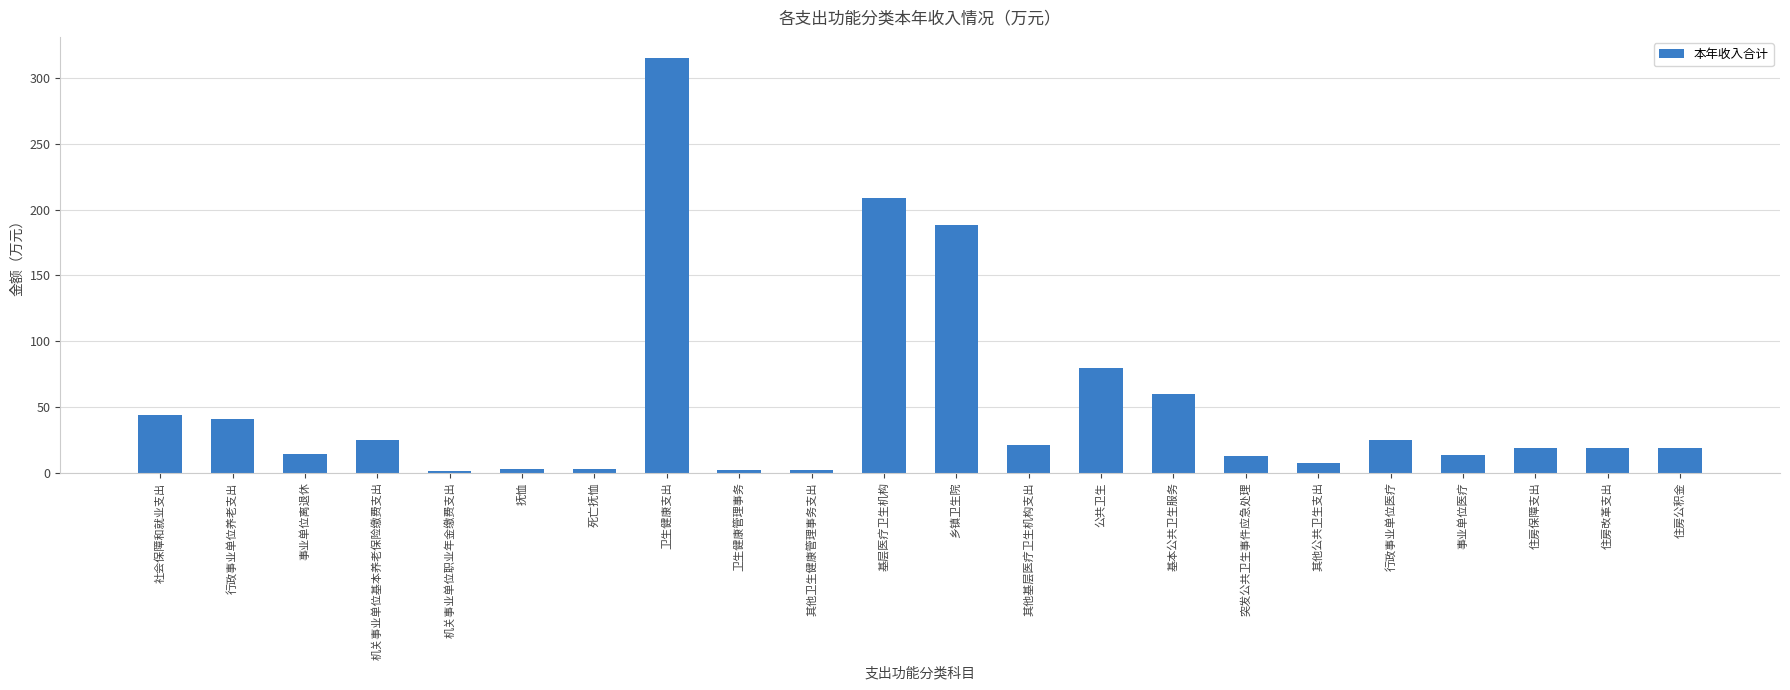

At which label is the value closest to 158?

乡镇卫生院